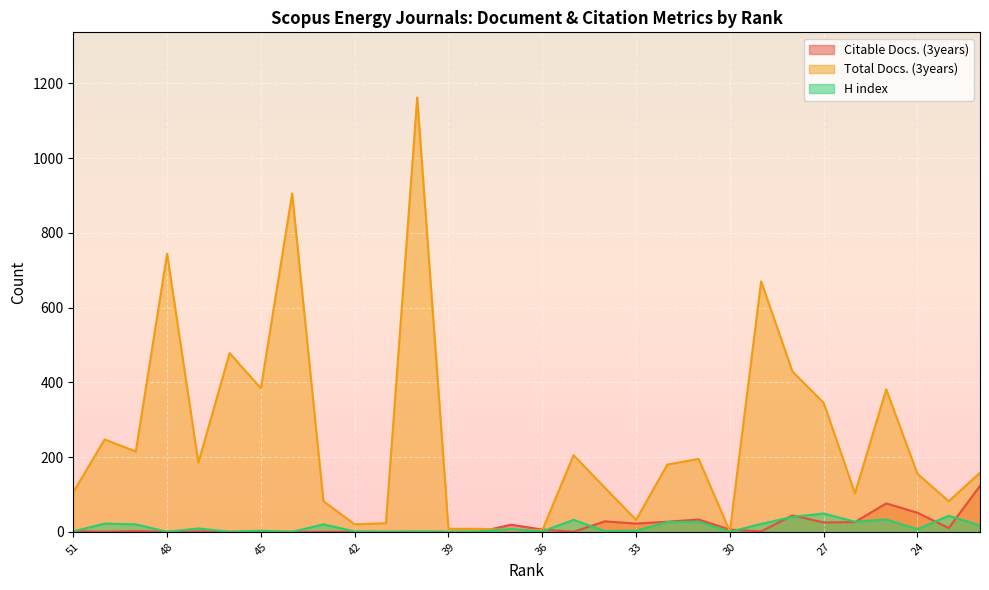

True or false: Citable Docs. (3years) and H index intersect in this chart.

True